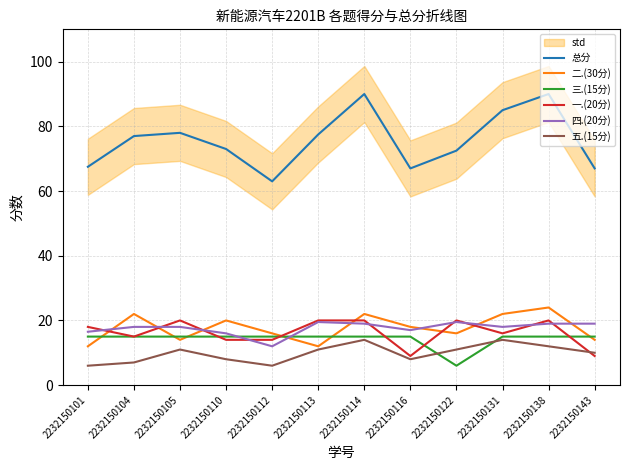

Count the number of categories in the chart.

12